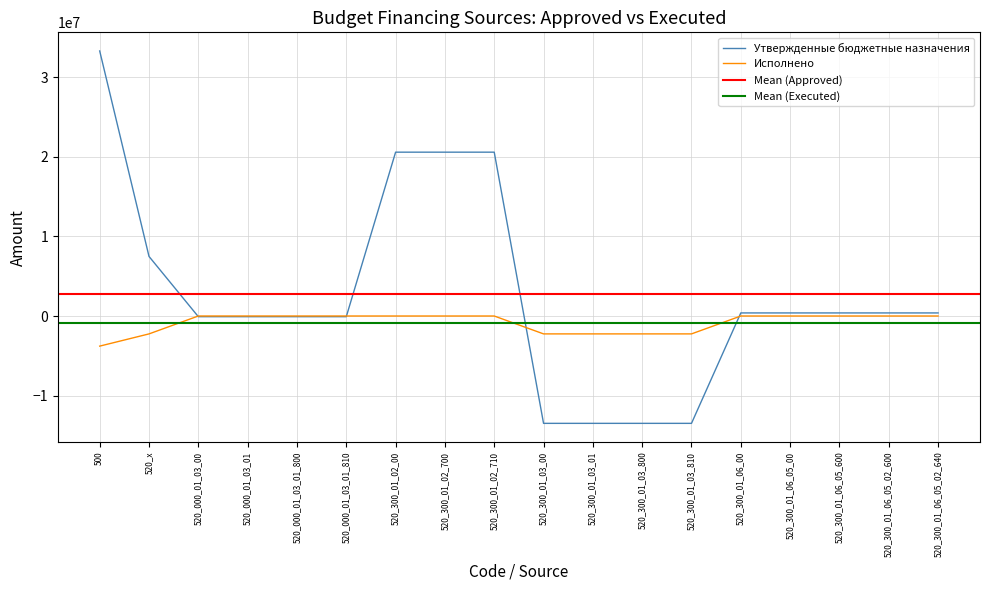

Which category has the highest value across all series?

500